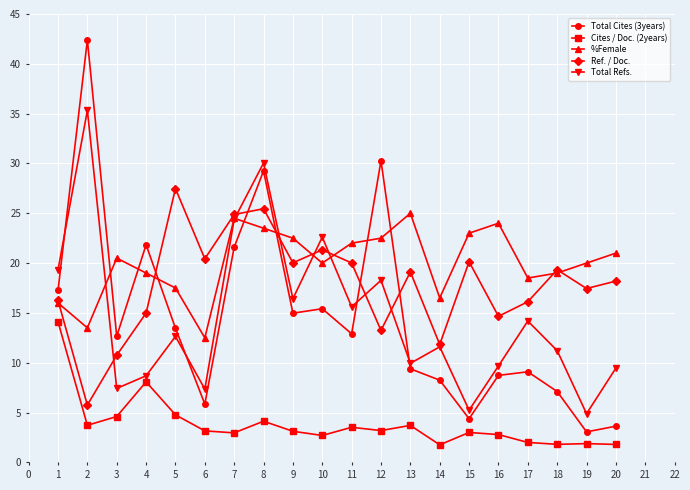

What is the value of the Cites / Doc. (2years) point at the 16th from the left?

2.8